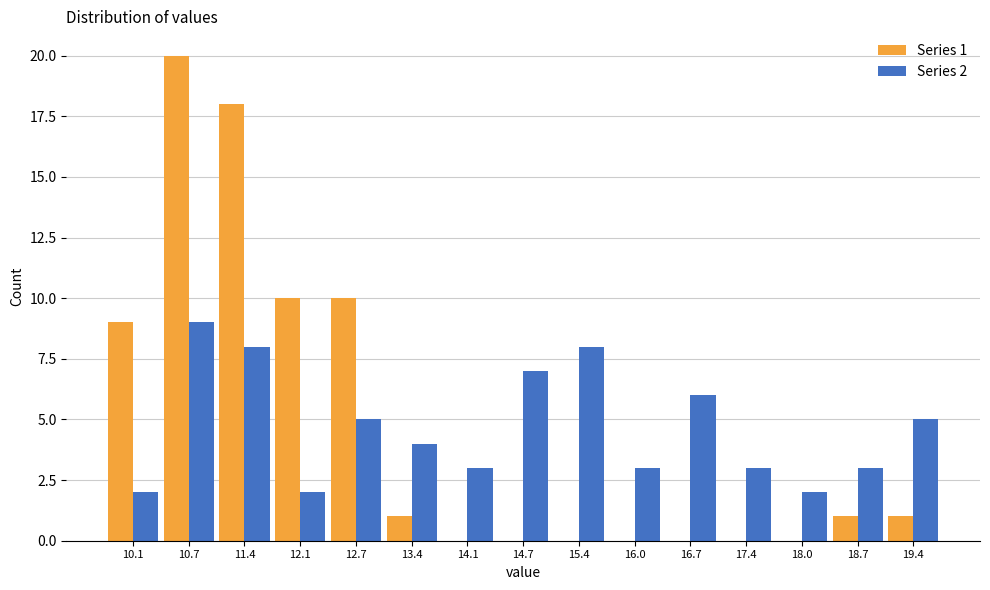

In the Series 2 series, which range on the x-axis has the tallest bar?

10.4 to 11.1